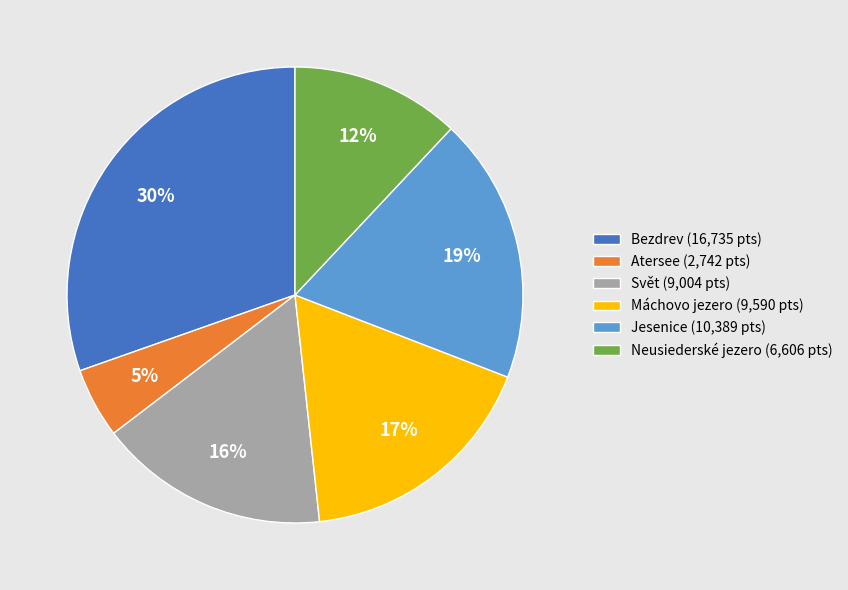

To the nearest percent, what is the combined percentage of Máchovo jezero and Atersee?

22%